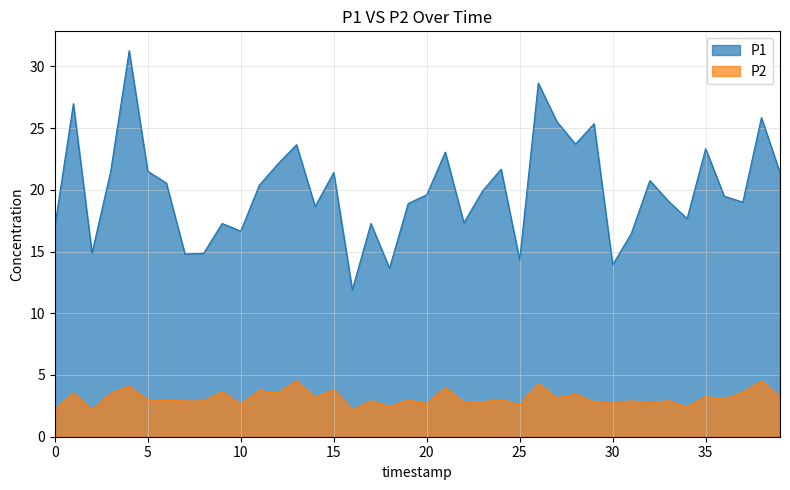

Which series has the largest total across all categories?

P1